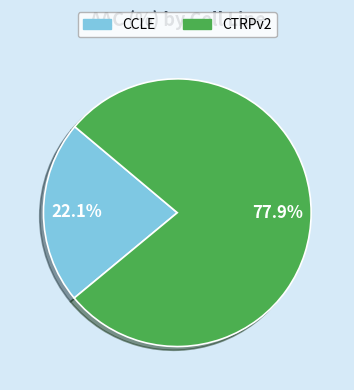

Does any single category account for the majority?

Yes